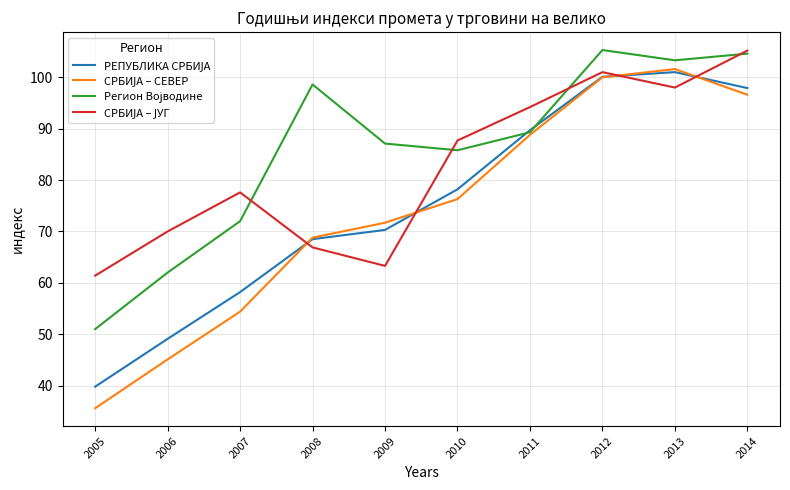

What is the greatest value displayed?

105.3